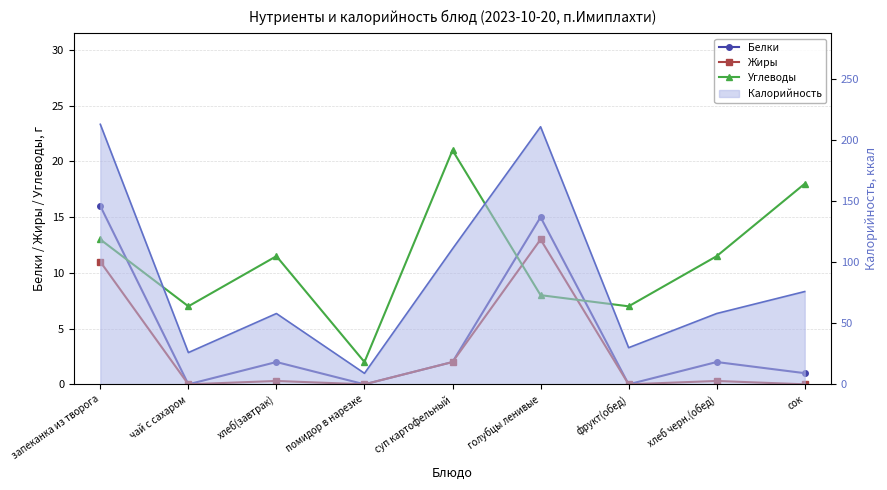

Which has a higher value, запеканка из творога or голубцы ленивые?

запеканка из творога